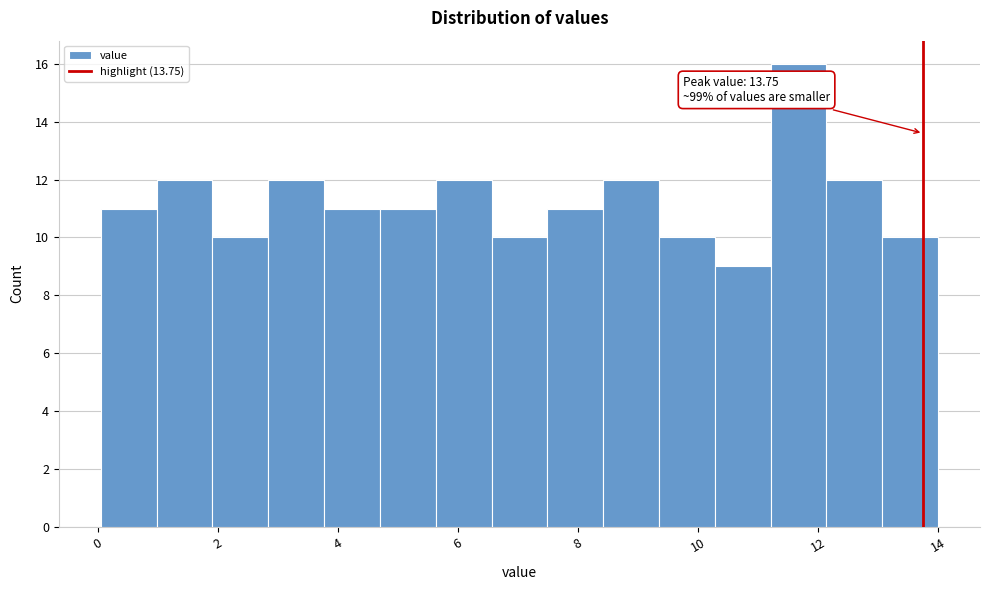

Over which range of the x-axis is the bar tallest?

11.2 to 12.2